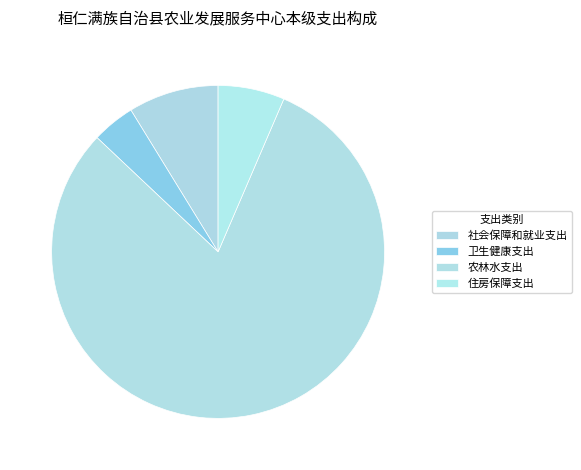

Rank the categories by value from lowest to highest.

卫生健康支出, 住房保障支出, 社会保障和就业支出, 农林水支出